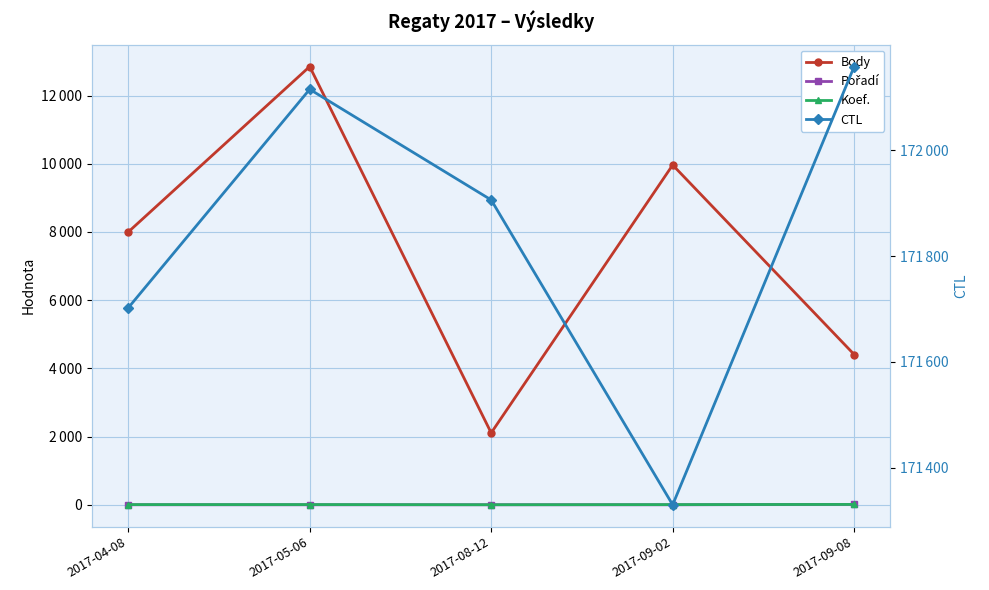

Is the value of Body at 2017-04-08 greater than the value of CTL at 2017-08-12?

No